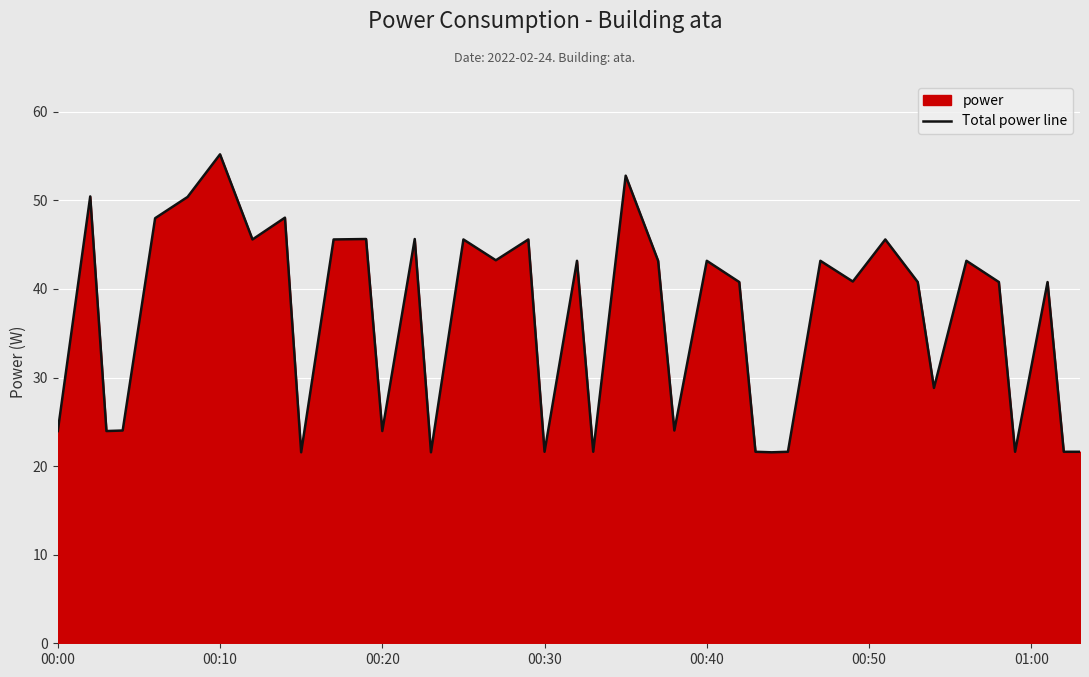

True or false: the data has more than 2 interior local peaks.

True